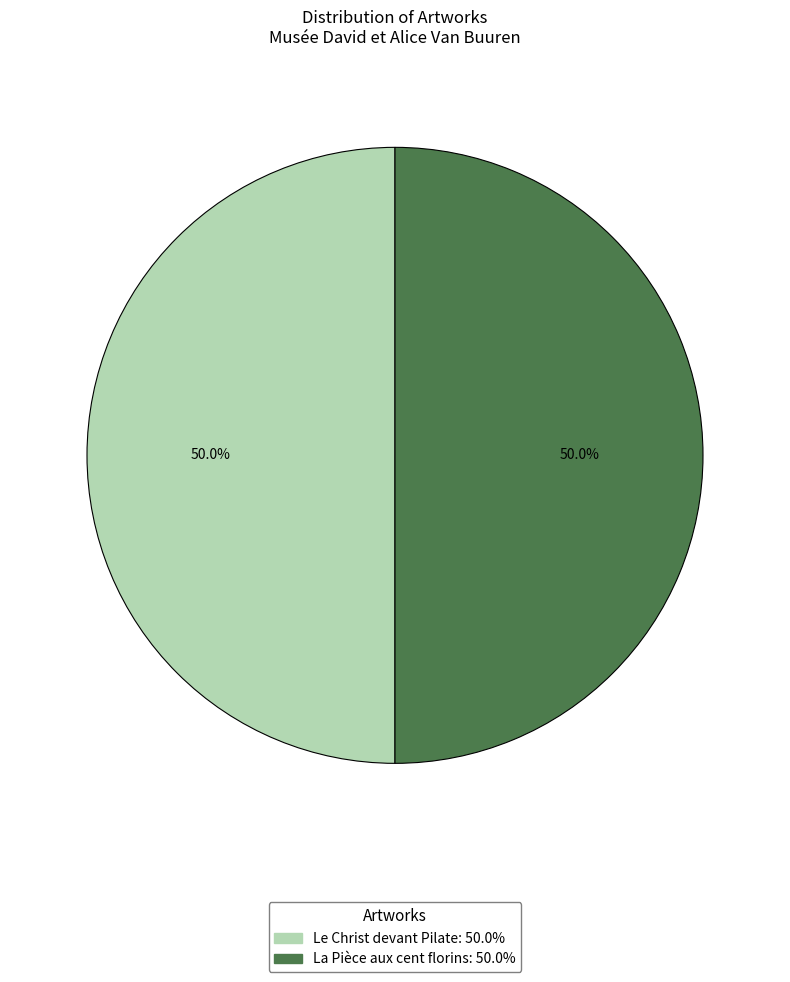

Is it true that La Pièce aux cent florins is 57% of the pie?

False